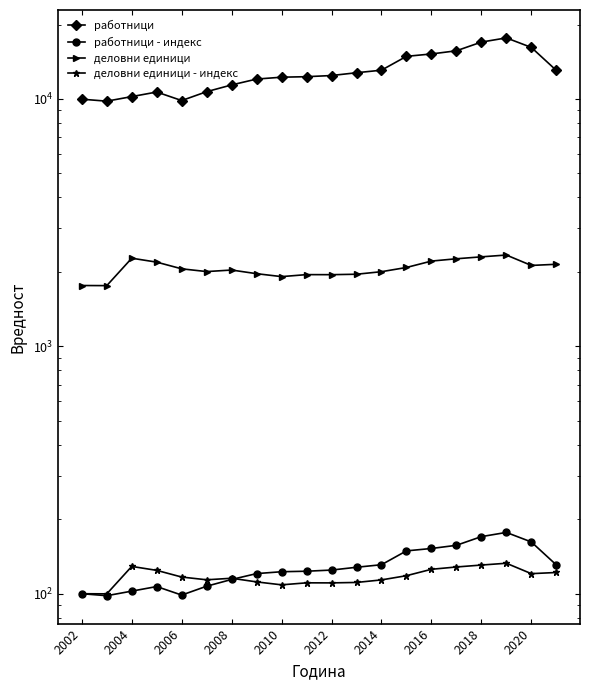

Is it true that деловни единици - индекс equals 171.1 at 2020?

False